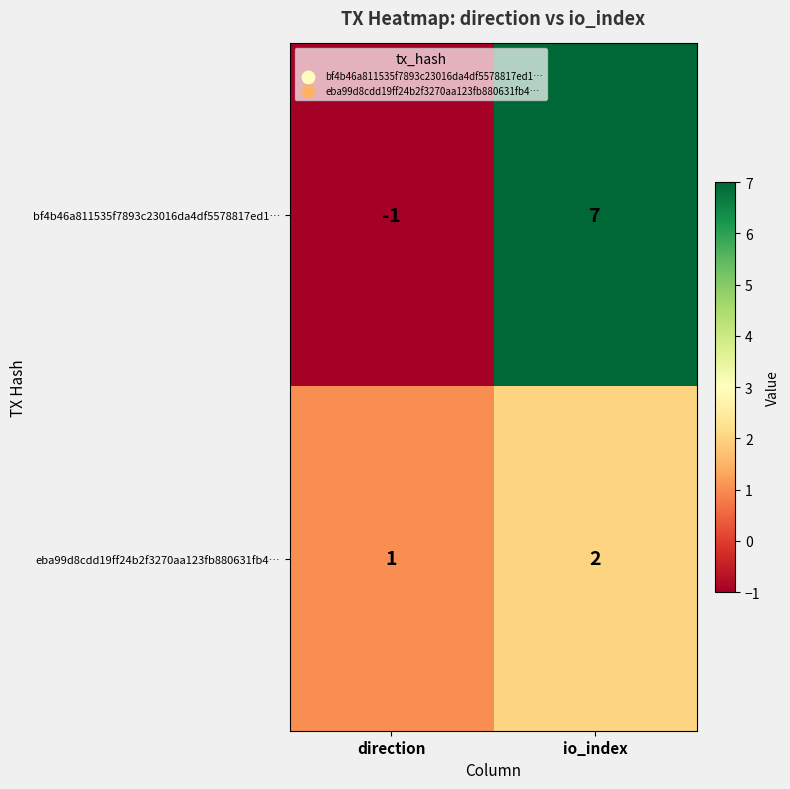

Rank the series by their maximum value, from lowest to highest.

eba99d8cdd19ff24b2f3270aa123fb880631fb4…, bf4b46a811535f7893c23016da4df5578817ed1…